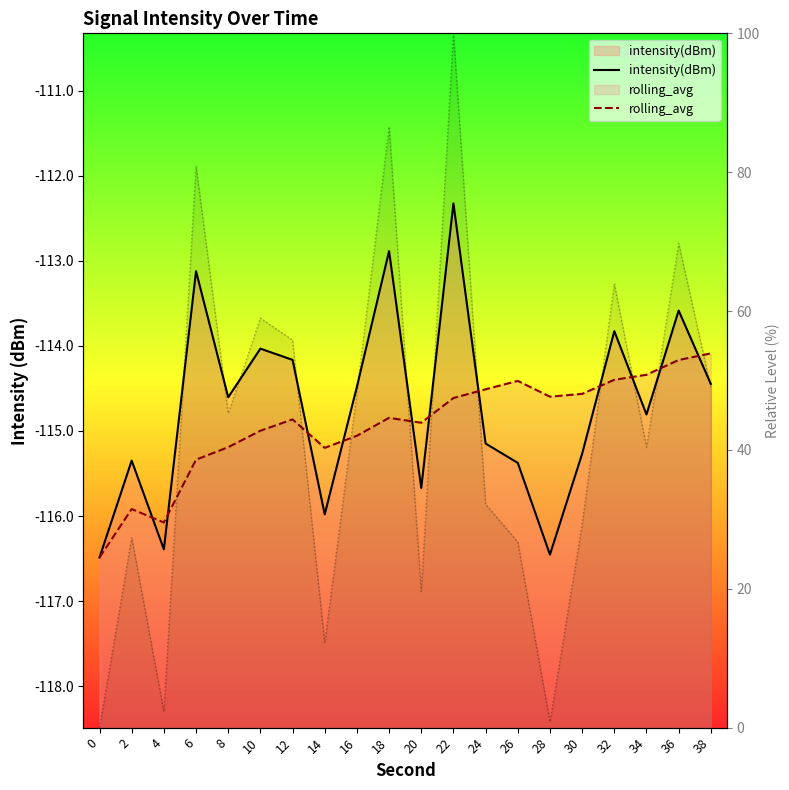

What is the minimum value for rolling_avg?

-116.5